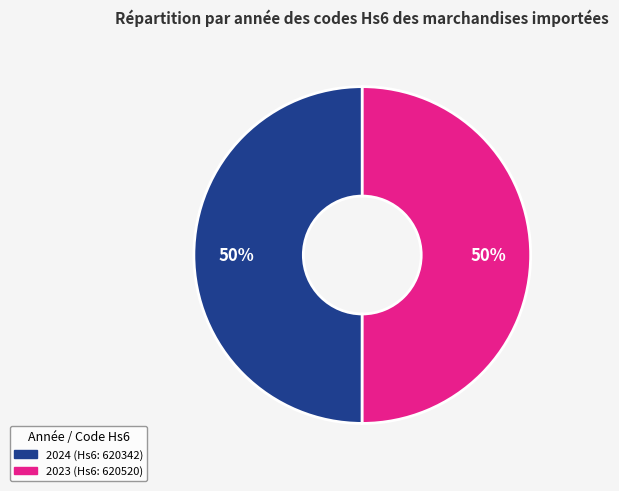

How many segments does this pie chart have?

2